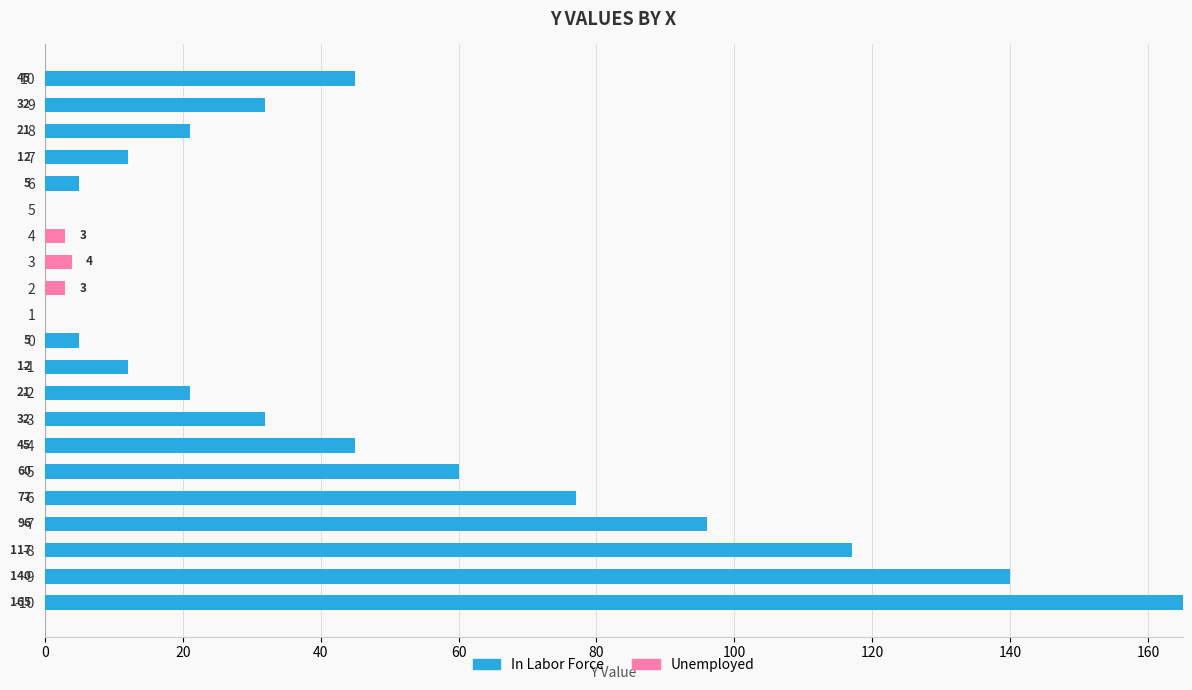

The value of In Labor Force at 7 is 19. True or false?

False